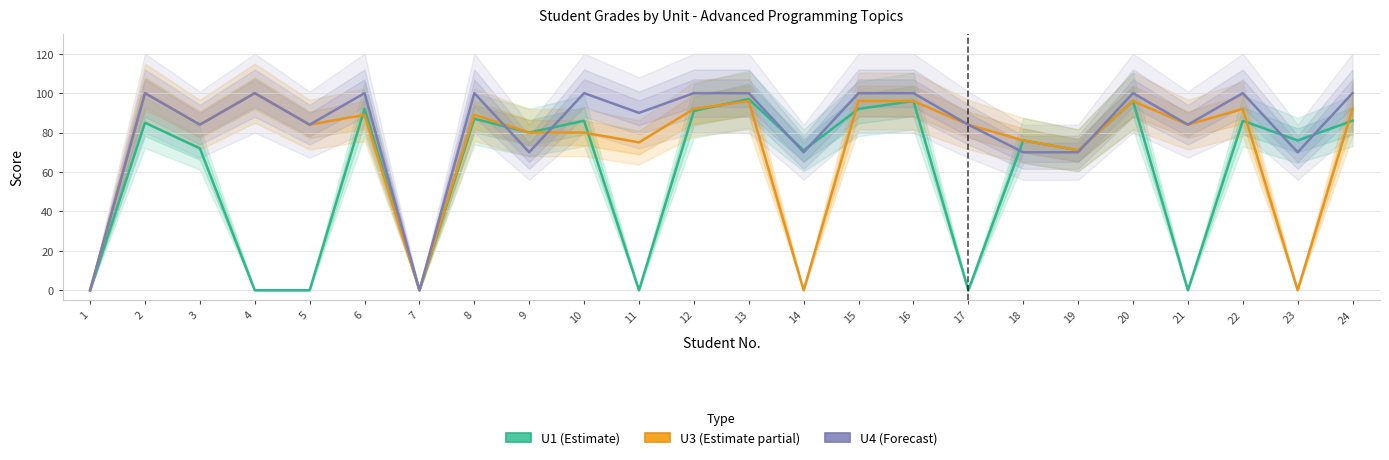

Reading left to right, what are all the values shown in this chart?

U1 (Estimate): 1=0	2=85	3=72	4=0	5=0	6=92	7=0	8=87	9=80	10=86	11=0	12=91	13=97	14=71	15=92	16=96	17=0	18=76	19=71	20=96	21=0	22=86	23=76	24=86
U3 (Estimate partial): 1=0	2=100	3=84	4=100	5=84	6=89	7=0	8=89	9=80	10=80	11=75	12=92	13=96	14=0	15=96	16=96	17=84	18=76	19=71	20=96	21=84	22=92	23=0	24=92
U4 (Forecast): 1=0	2=100	3=84	4=100	5=84	6=100	7=0	8=100	9=70	10=100	11=90	12=100	13=100	14=70	15=100	16=100	17=84	18=70	19=70	20=100	21=84	22=100	23=70	24=100